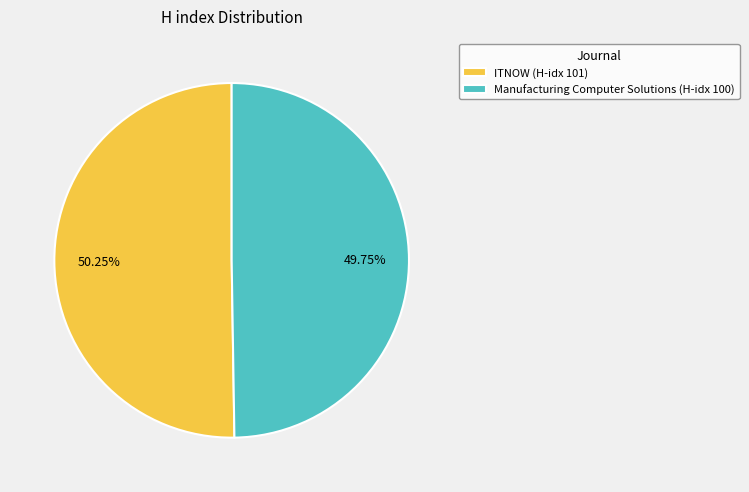

Does any single category account for the majority?

Yes